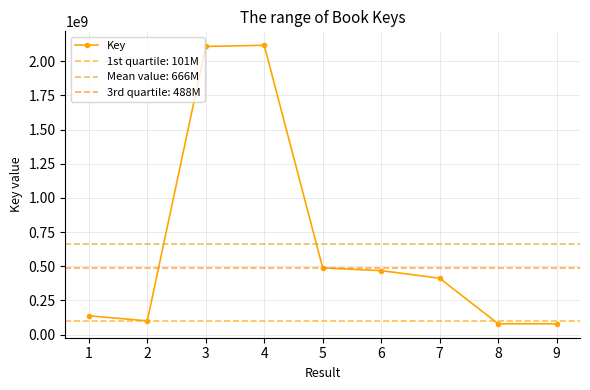

True or false: Key has more than 0 points higher than both neighbors.

True